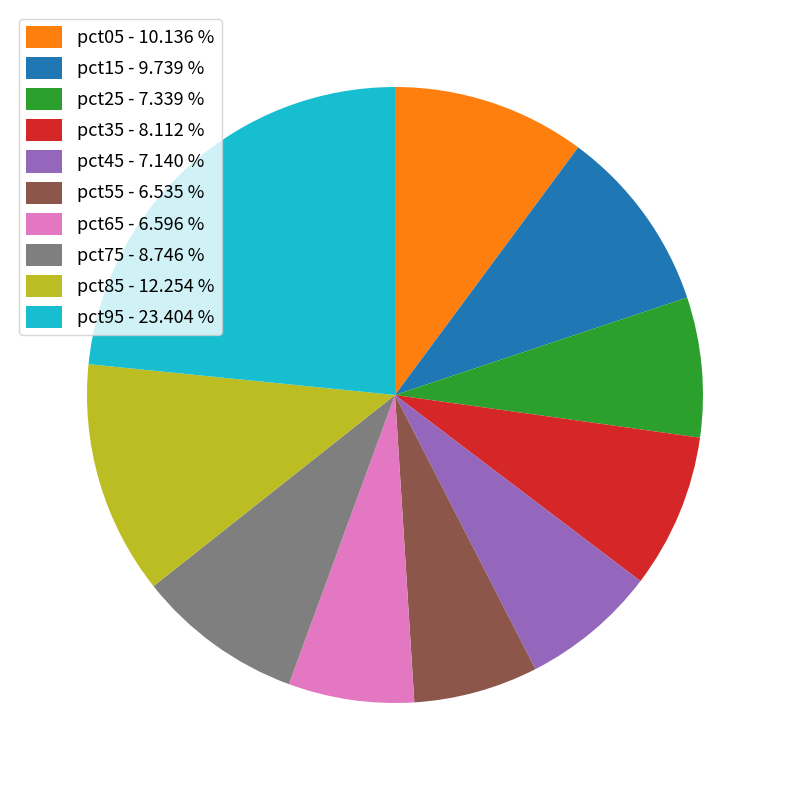

Which has a higher value, pct05 - 10.136 % or pct55 - 6.535 %?

pct05 - 10.136 %